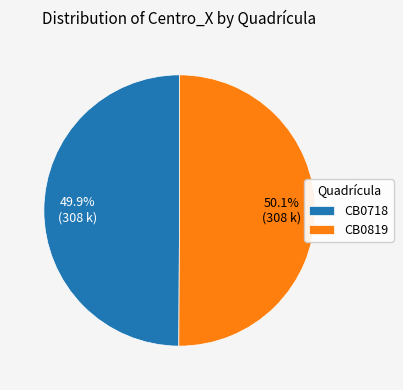

To the nearest percent, what is the average slice percentage?

50%